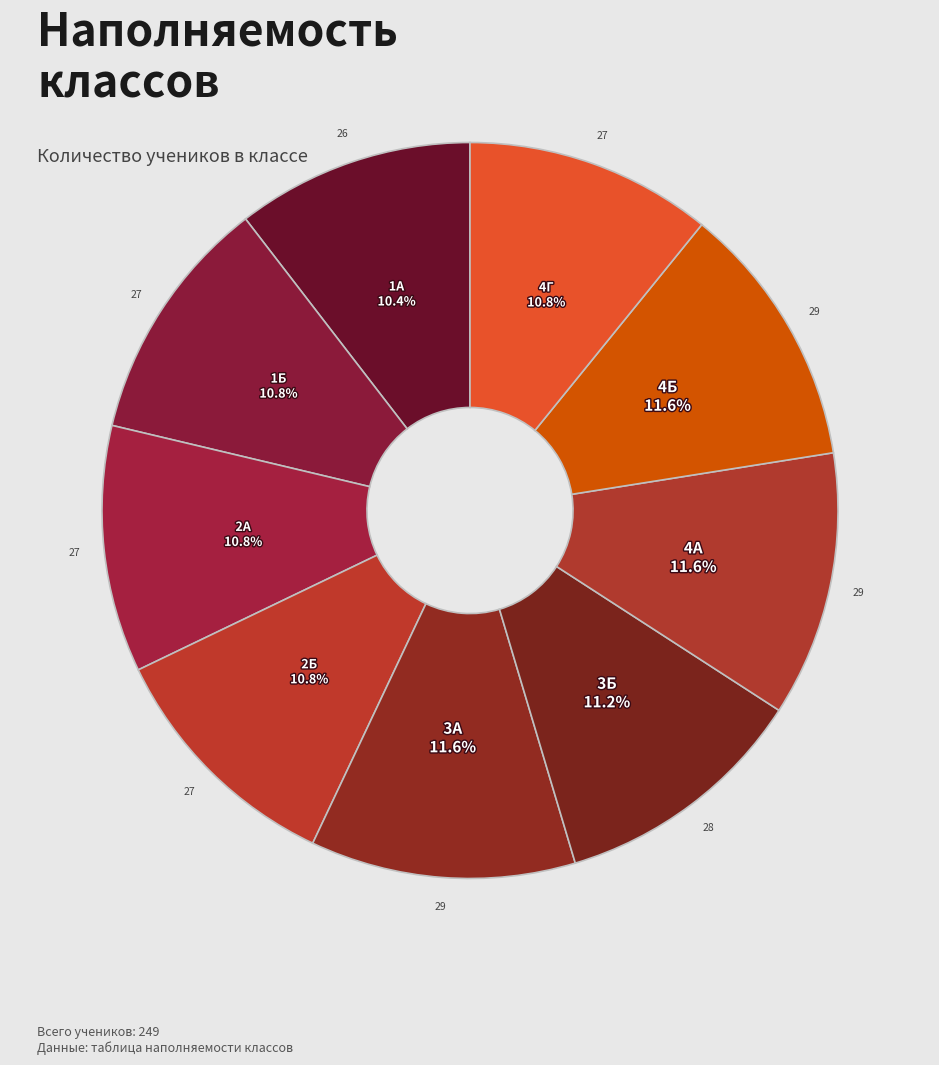

Combined, do 4Б and 3Б account for over 50%?

No